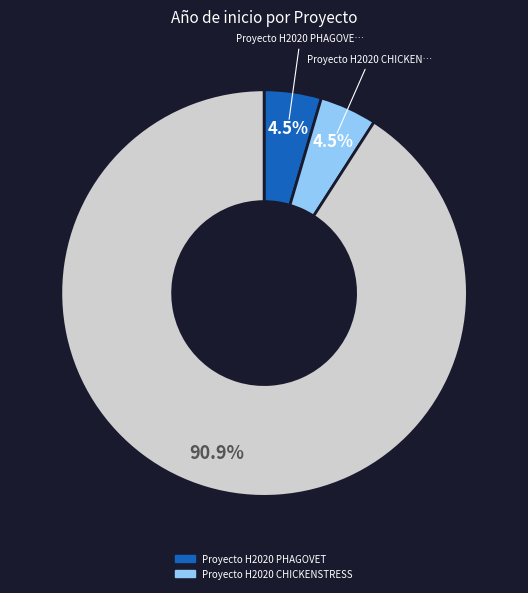

Does any single category account for the majority?

Yes